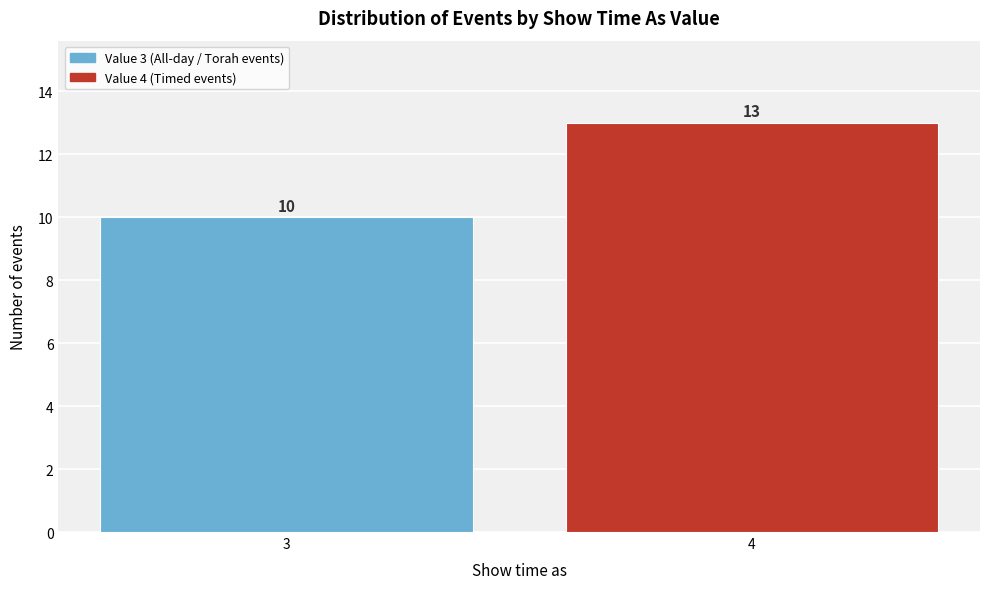

Reading left to right, transcribe all the data shown in this chart.

10	13